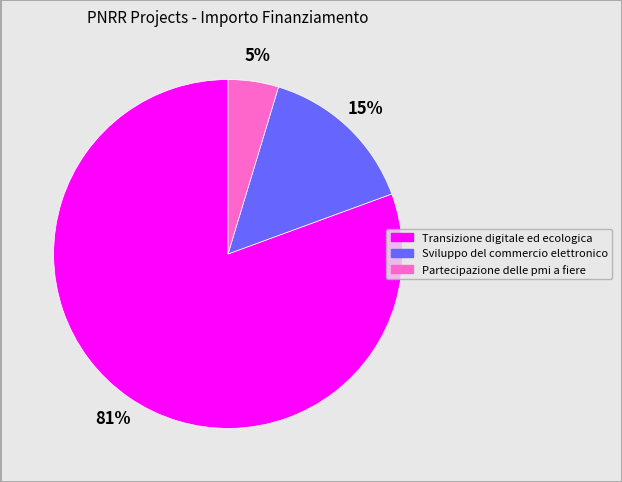

Is there any slice that represents more than half of the pie?

Yes